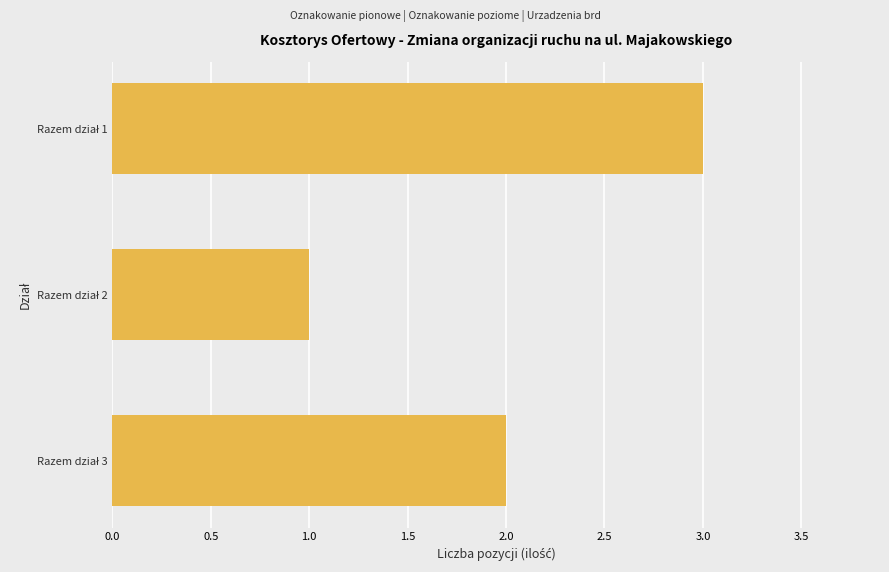

Reading bottom to top, what are all the values shown in this chart?

2	1	3